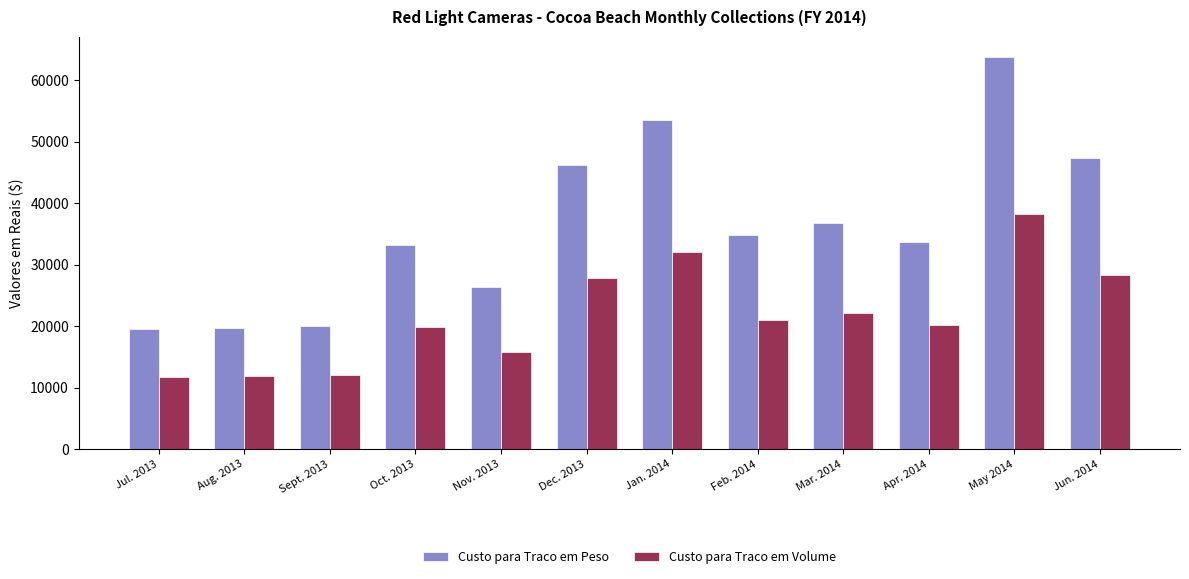

What is the difference between the Custo para Traco em Peso values at Dec. 2013 and Jan. 2014?

7221